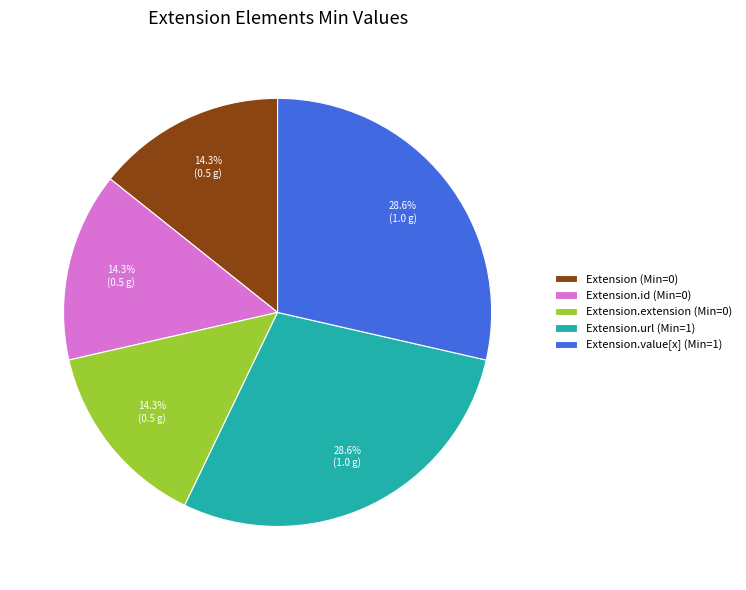

Approximately how many times larger is the value at Extension.extension (Min=0) compared to Extension.id (Min=0)?

1.0